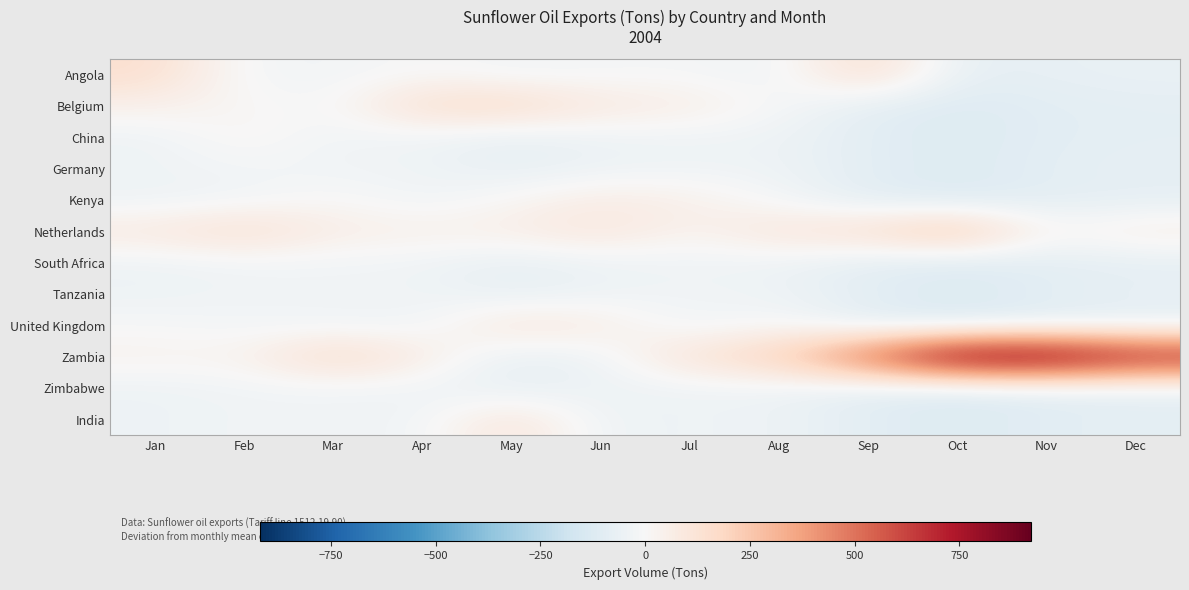

Reading left to right, what are all the values shown in this chart?

Angola: Jan=153.8	Feb=-19.0	Mar=-29.0	Apr=1.8	May=-27.6	Jun=-16.1	Jul=-11.0	Aug=-40.7	Sep=171.3	Oct=-82.8	Nov=-74.4	Dec=-64.5
Belgium: Jan=47.8	Feb=12.0	Mar=-13.0	Apr=161.8	May=181.4	Jun=87.9	Jul=67.0	Aug=-9.7	Sep=-92.7	Oct=-123.8	Nov=-96.4	Dec=-87.5
China: Jan=-47.2	Feb=26.0	Mar=-33.0	Apr=-37.2	May=-78.6	Jun=-48.1	Jul=-41.0	Aug=-45.7	Sep=-96.7	Oct=-123.8	Nov=-96.4	Dec=-87.5
Germany: Jan=-39.2	Feb=-24.0	Mar=-32.0	Apr=-36.2	May=-77.6	Jun=-48.1	Jul=-41.0	Aug=-41.7	Sep=-96.7	Oct=-120.8	Nov=-91.4	Dec=-77.5
Kenya: Jan=-47.2	Feb=-32.0	Mar=11.0	Apr=-37.2	May=16.4	Jun=69.9	Jul=53.0	Aug=-19.7	Sep=-96.7	Oct=-123.8	Nov=-92.4	Dec=-87.5
Netherlands: Jan=91.8	Feb=159.0	Mar=64.0	Apr=50.8	May=56.4	Jun=115.9	Jul=26.0	Aug=115.3	Sep=147.3	Oct=278.2	Nov=7.6	Dec=70.5
South Africa: Jan=-47.2	Feb=-32.0	Mar=-33.0	Apr=-37.2	May=-78.6	Jun=-48.1	Jul=-41.0	Aug=-45.7	Sep=-96.7	Oct=-123.8	Nov=-96.4	Dec=-87.5
Tanzania: Jan=-47.2	Feb=-32.0	Mar=-30.0	Apr=-32.2	May=-75.6	Jun=-46.1	Jul=-27.0	Aug=-42.7	Sep=-91.7	Oct=-122.8	Nov=-91.4	Dec=-69.5
United Kingdom: Jan=-7.2	Feb=-24.0	Mar=-33.0	Apr=-37.2	May=114.4	Jun=72.9	Jul=-41.0	Aug=4.3	Sep=-96.7	Oct=-123.8	Nov=-96.4	Dec=-87.5
Zambia: Jan=35.8	Feb=30.0	Mar=191.0	Apr=76.8	May=-78.6	Jun=-44.1	Jul=138.0	Aug=217.3	Sep=542.3	Oct=914.2	Nov=920.6	Dec=753.5
Zimbabwe: Jan=-47.2	Feb=-32.0	Mar=-33.0	Apr=-37.2	May=-78.6	Jun=-48.1	Jul=-41.0	Aug=-45.7	Sep=-96.7	Oct=-123.8	Nov=-96.4	Dec=-87.5
India: Jan=-47.2	Feb=-32.0	Mar=-30.0	Apr=-37.2	May=126.4	Jun=-48.1	Jul=-41.0	Aug=-45.7	Sep=-96.7	Oct=-123.8	Nov=-96.4	Dec=-87.5